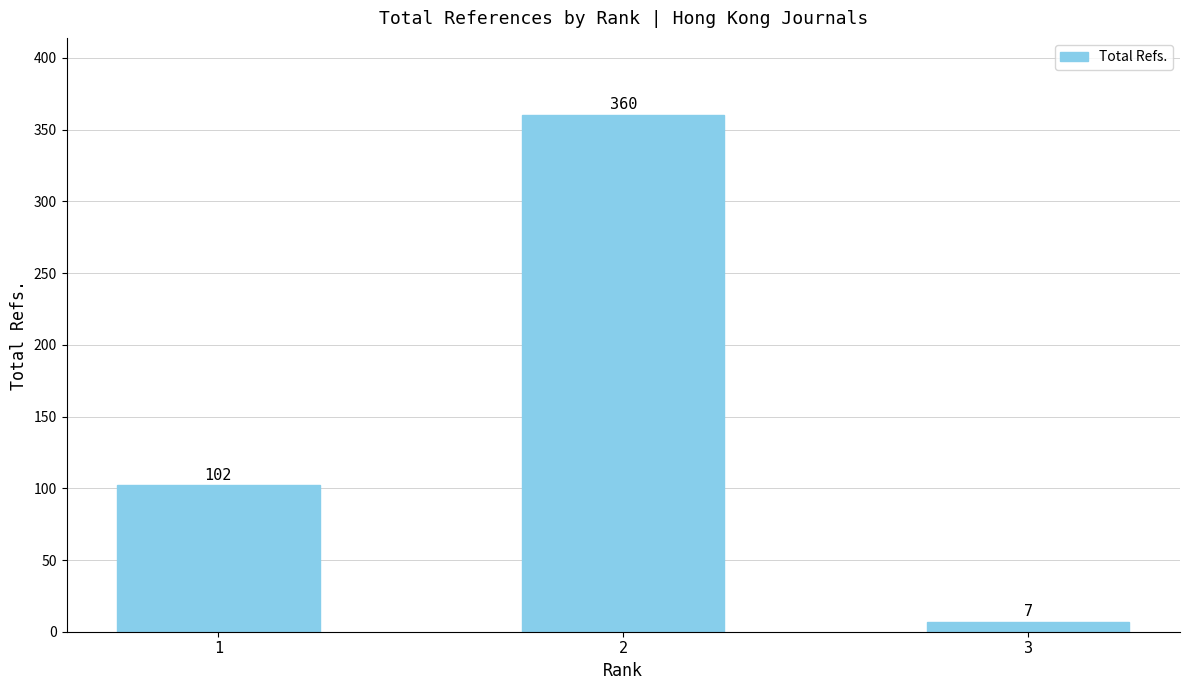

What is the minimum value shown in the chart?

7